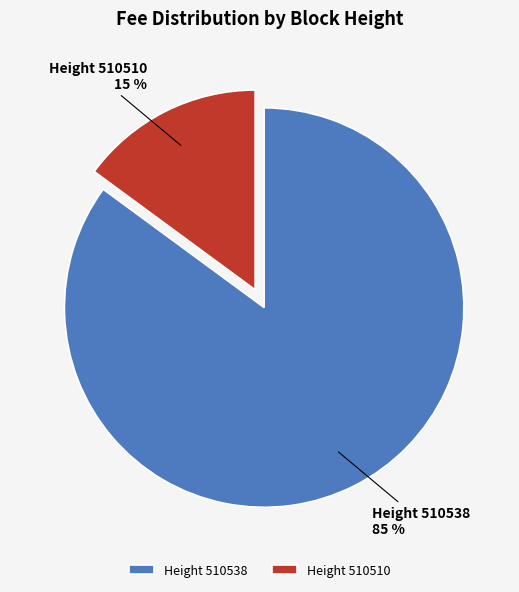

Between Height 510510 and Height 510538, which is larger?

Height 510538